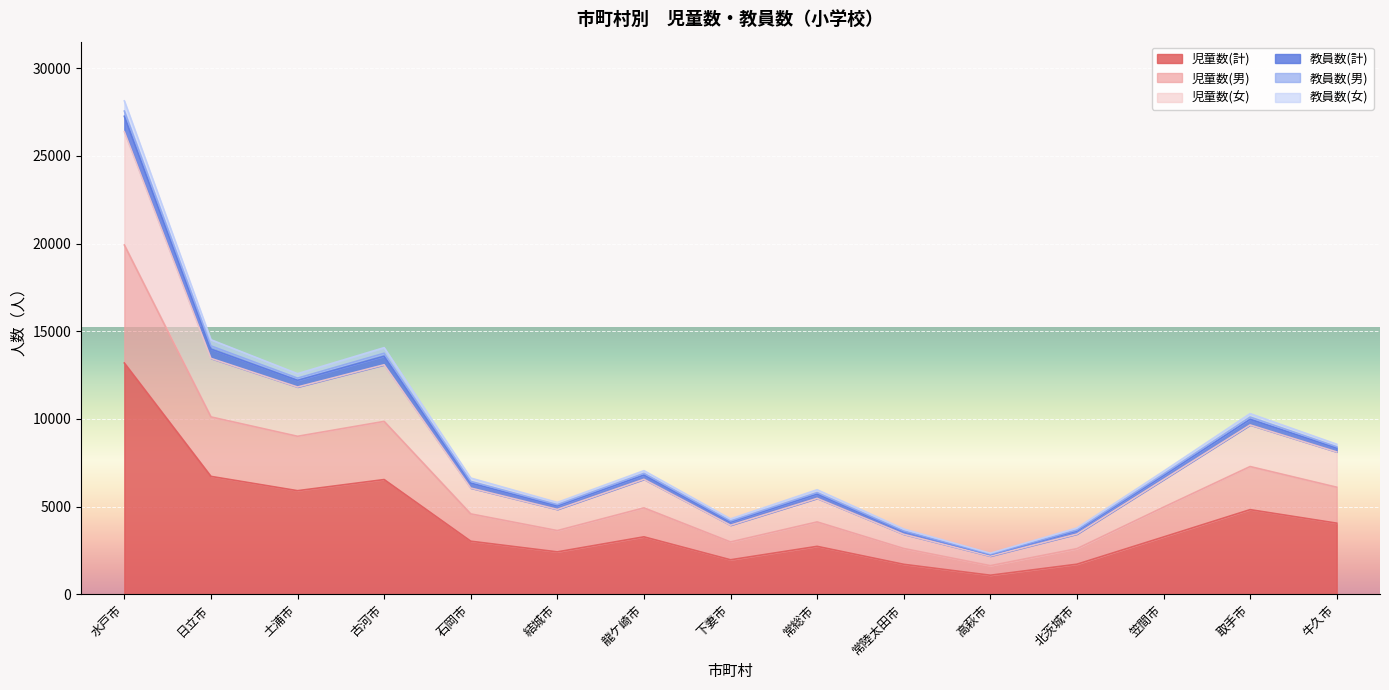

Reading left to right, list all the values displayed in this chart.

児童数(計): 13190	6726	5910	6544	3030	2421	3279	1970	2736	1712	1090	1718	3270	4829	4059
児童数(男): 19919	10116	9012	9861	4587	3635	4930	2987	4129	2614	1634	2604	4969	7287	6108
児童数(女): 27553	14165	12328	13746	6441	5116	6899	4185	5803	3614	2284	3671	6858	10108	8416
教員数(計): 28134	14516	12580	14064	6632	5240	7052	4300	5964	3724	2342	3782	7014	10304	8560
教員数(男): 27257	13984	12200	13576	6346	5041	6805	4120	5718	3574	2261	3609	6777	9981	8339
教員数(女): 26380	13452	11820	13088	6060	4842	6558	3940	5472	3424	2180	3436	6540	9658	8118